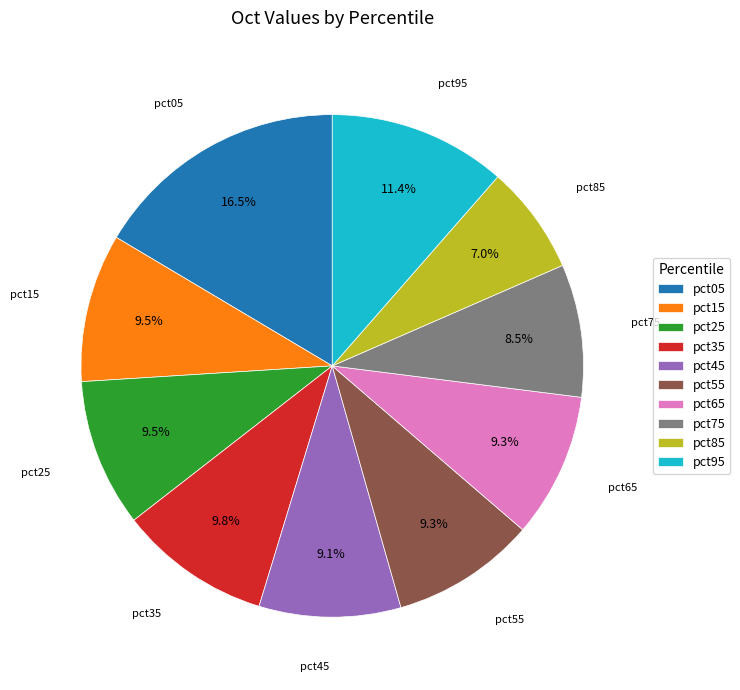

Is it true that pct85 is 7% of the pie?

True